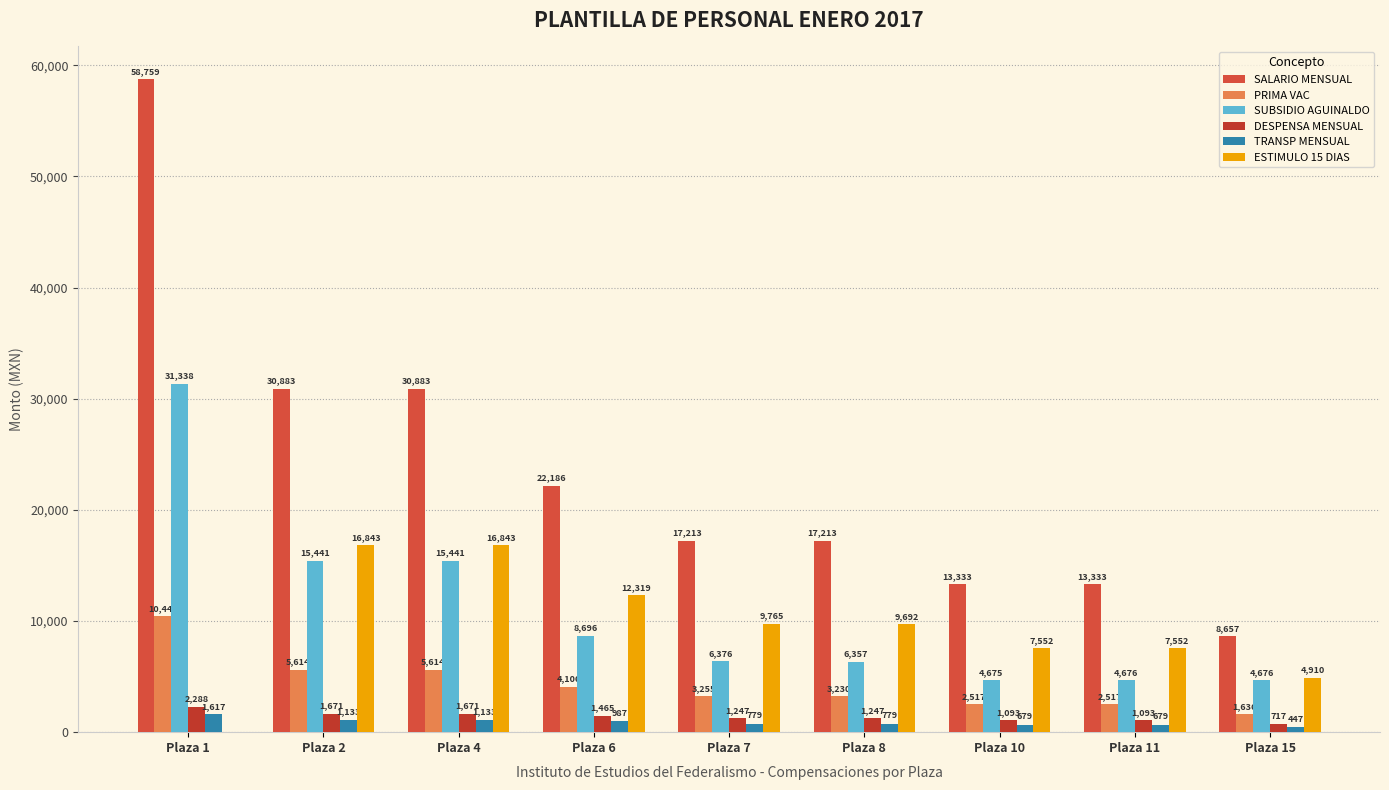

How many data points in SUBSIDIO AGUINALDO are above 6376?

5